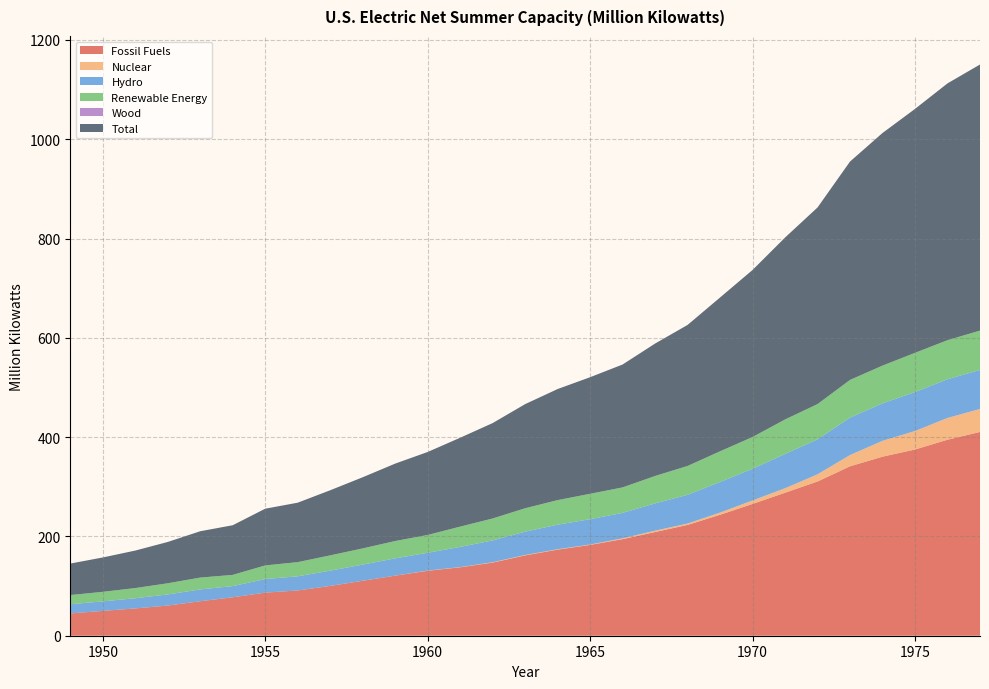

Reading left to right, list all the values displayed in this chart.

Fossil Fuels: 1949=44.9	1950=50.0	1951=55.0	1952=60.8	1953=69.5	1954=77.5	1955=86.8	1956=91.2	1957=100.3	1958=110.7	1959=121.0	1960=130.8	1961=137.8	1962=147.3	1963=161.8	1964=173.4	1965=182.9	1966=194.5	1967=208.9	1968=223.2	1969=243.6	1970=265.4	1971=288.0	1972=310.7	1973=341.2	1974=360.7	1975=375.1	1976=394.8	1977=410.4
Nuclear: 1949=0.0	1950=0.0	1951=0.0	1952=0.0	1953=0.0	1954=0.0	1955=0.0	1956=0.0	1957=0.1	1958=0.1	1959=0.1	1960=0.4	1961=0.4	1962=0.7	1963=0.8	1964=0.8	1965=0.8	1966=1.7	1967=2.7	1968=2.7	1969=4.4	1970=7.0	1971=9.0	1972=14.5	1973=22.7	1974=31.9	1975=37.3	1976=43.8	1977=46.3
Hydro: 1949=18.5	1950=19.2	1951=20.5	1952=22.4	1953=23.8	1954=22.5	1955=27.4	1956=28.5	1957=30.7	1958=32.5	1959=34.8	1960=35.8	1961=40.7	1962=44.0	1963=47.0	1964=49.4	1965=51.0	1966=51.2	1967=55.0	1968=57.9	1969=61.6	1970=63.8	1971=69.1	1972=70.5	1973=75.4	1974=75.5	1975=78.4	1976=78.0	1977=78.6
Renewable Energy: 1949=18.5	1950=19.2	1951=20.5	1952=22.4	1953=23.8	1954=22.5	1955=27.4	1956=28.5	1957=30.8	1958=32.6	1959=34.9	1960=35.9	1961=40.8	1962=44.1	1963=47.1	1964=49.5	1965=51.1	1966=51.3	1967=55.1	1968=58.0	1969=61.8	1970=64.0	1971=69.4	1972=70.9	1973=75.9	1974=76.0	1975=79.0	1976=78.6	1977=79.2
Wood: 1949=0.0	1950=0.0	1951=0.0	1952=0.0	1953=0.0	1954=0.0	1955=0.0	1956=0.0	1957=0.1	1958=0.1	1959=0.1	1960=0.1	1961=0.1	1962=0.1	1963=0.1	1964=0.1	1965=0.1	1966=0.1	1967=0.1	1968=0.1	1969=0.1	1970=0.1	1971=0.1	1972=0.1	1973=0.1	1974=0.1	1975=0.1	1976=0.1	1977=0.1
Total: 1949=63.4	1950=69.2	1951=75.5	1952=83.2	1953=93.3	1954=100.0	1955=114.2	1956=119.7	1957=131.1	1958=143.3	1959=155.9	1960=167.1	1961=179.0	1962=192.1	1963=209.7	1964=223.7	1965=234.8	1966=247.5	1967=266.7	1968=284.0	1969=309.8	1970=336.4	1971=366.4	1972=396.0	1973=439.8	1974=468.5	1975=491.3	1976=517.2	1977=535.9